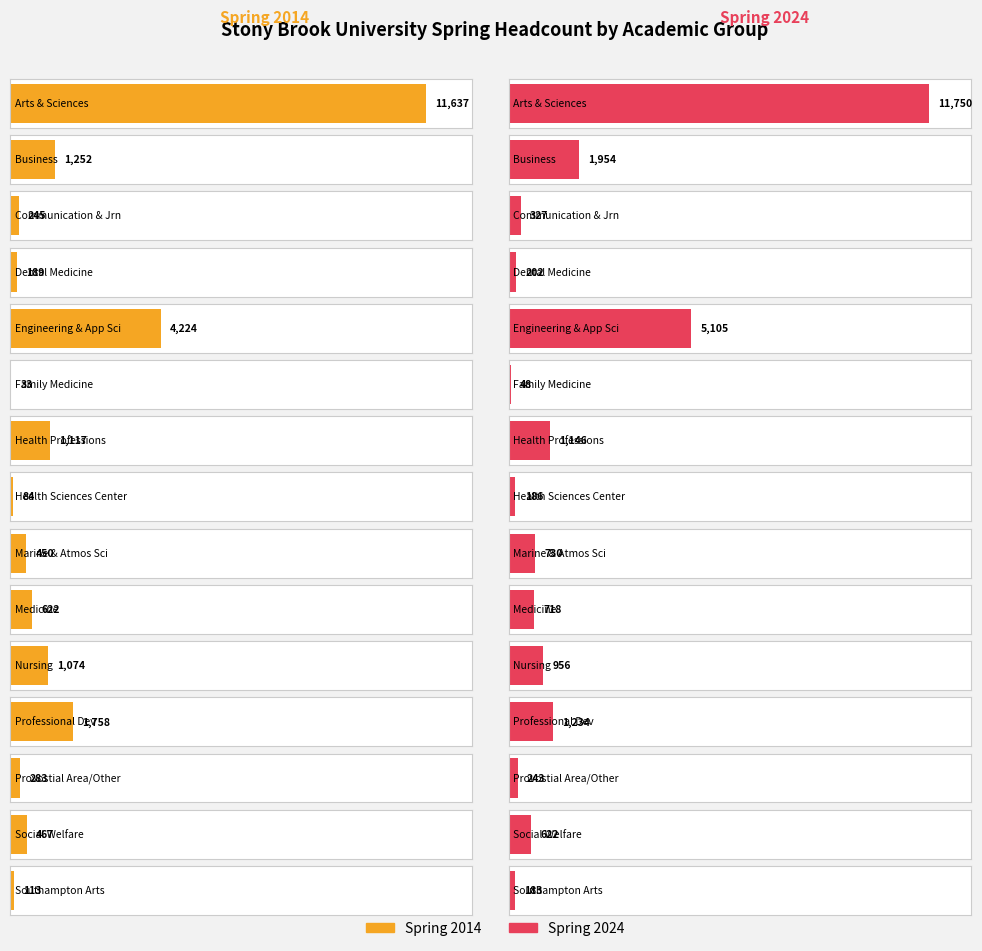

Reading left to right, transcribe all the data shown in this chart.

Spring 2014: 11637	1252	245	189	4224	33	1117	84	450	622	1074	1758	283	467	113
Spring 2024: 11750	1954	327	202	5105	48	1146	186	730	718	956	1234	243	622	183